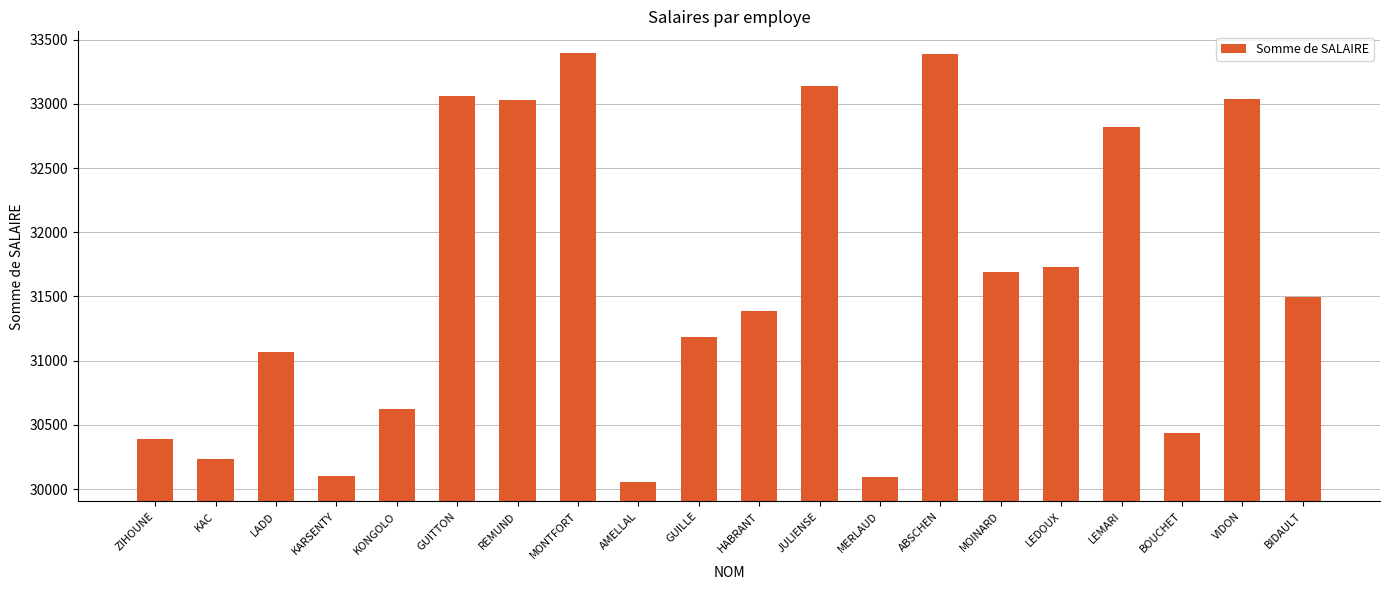

What is the difference between the maximum and second lowest values?

3298.8